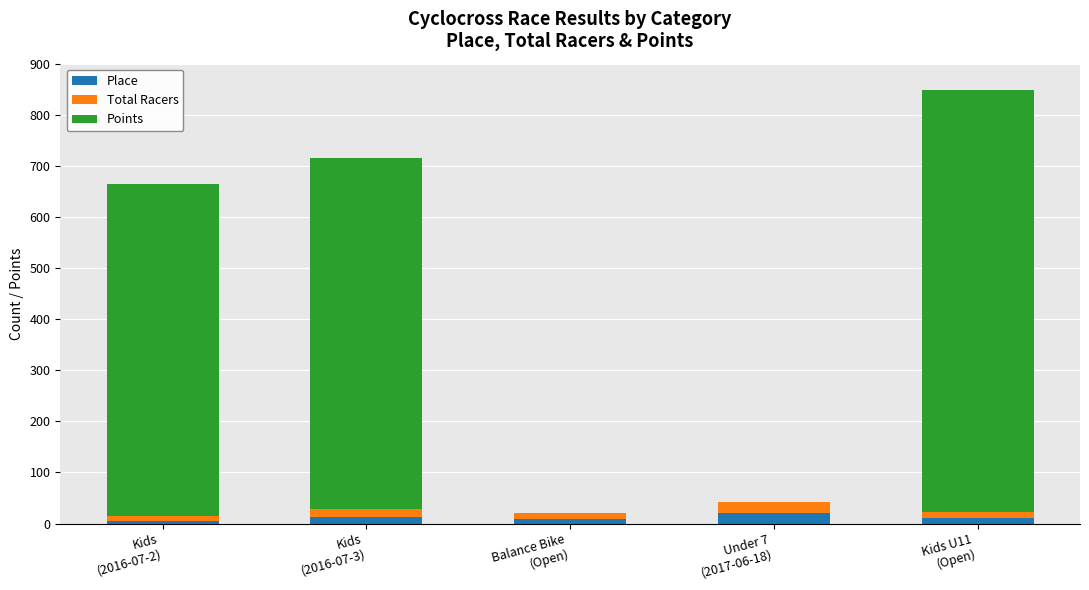

What is the highest value of the Place series?

21.0